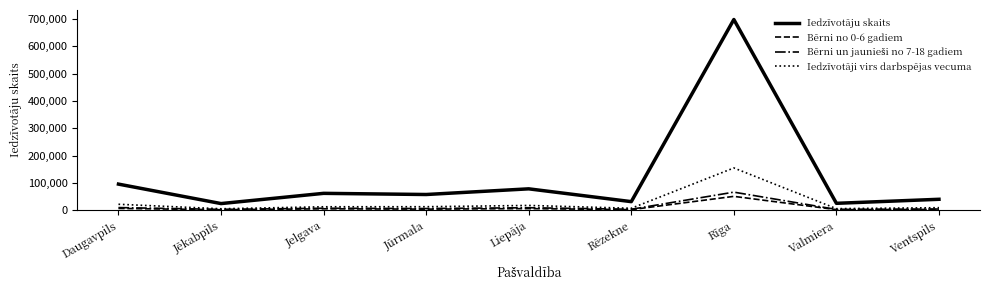

Which series has the largest range (max minus min)?

Iedzīvotāju skaits